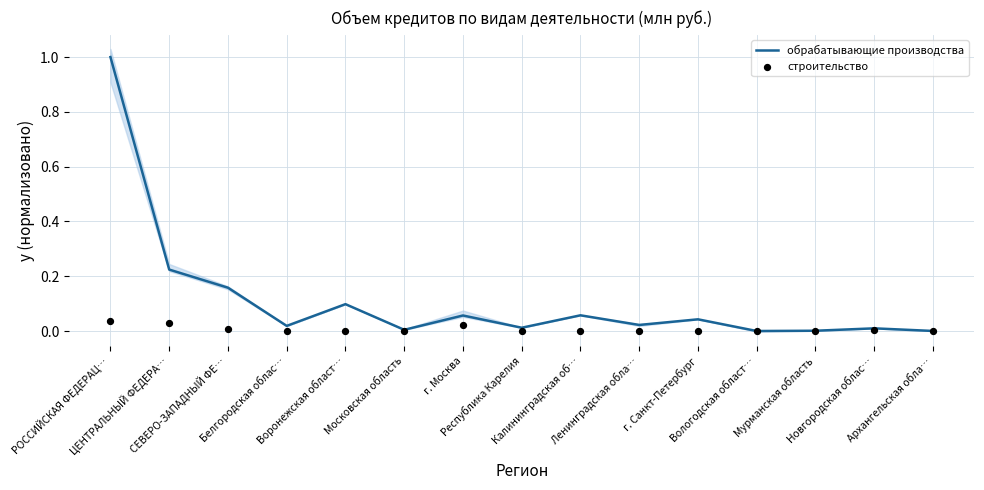

Which series has the largest Y range (max minus min)?

обрабатывающие производства